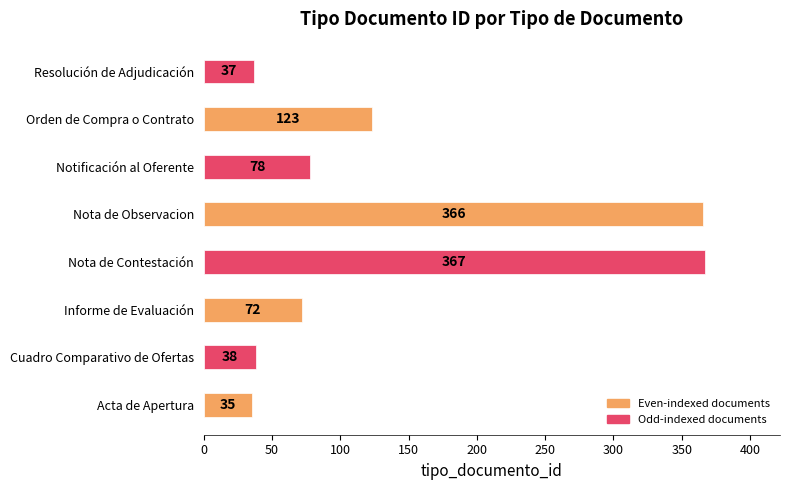

At which label is the value closest to 201?

Orden de Compra o Contrato